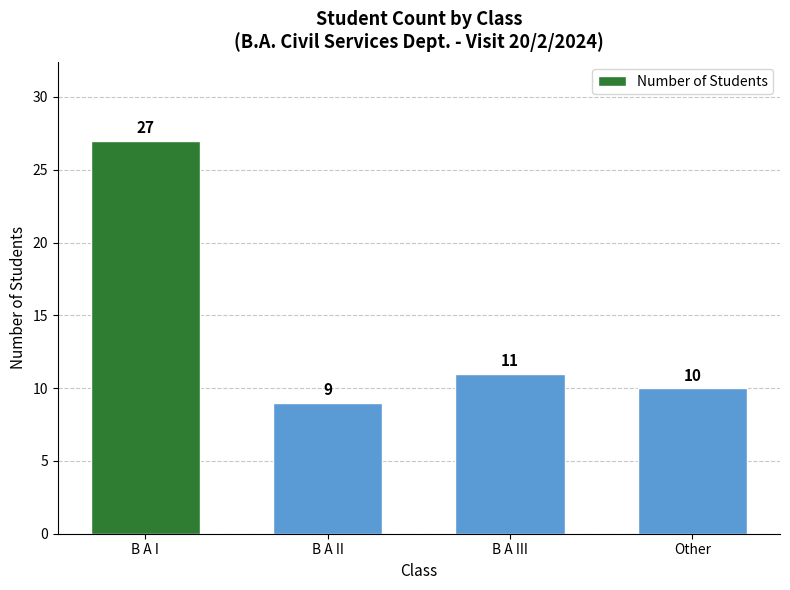

Reading left to right, what are all the values shown in this chart?

27	9	11	10